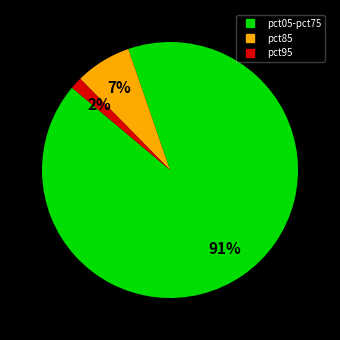

To the nearest percent, what is the average slice percentage?

33%